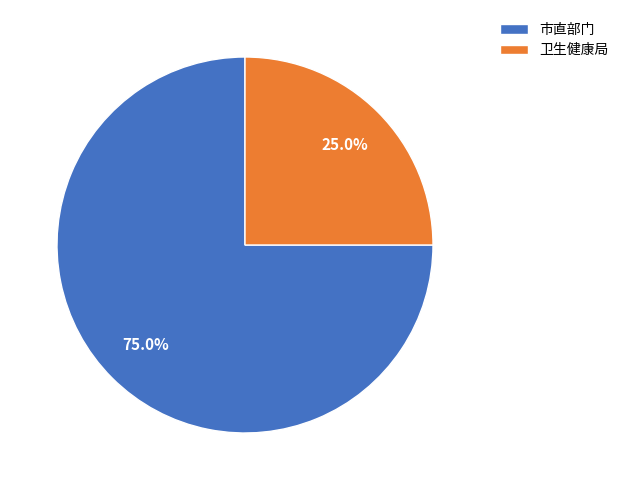

Count the number of slices in the pie.

2